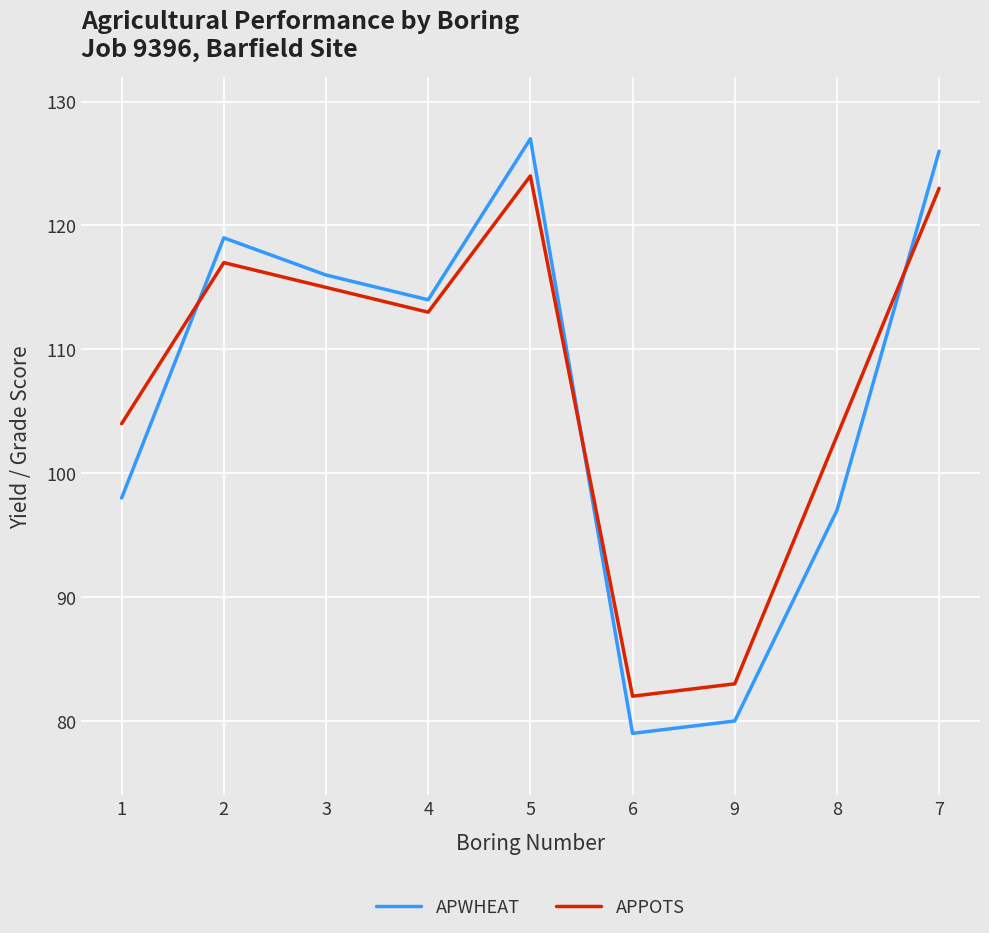

True or false: APPOTS and APWHEAT intersect in this chart.

True